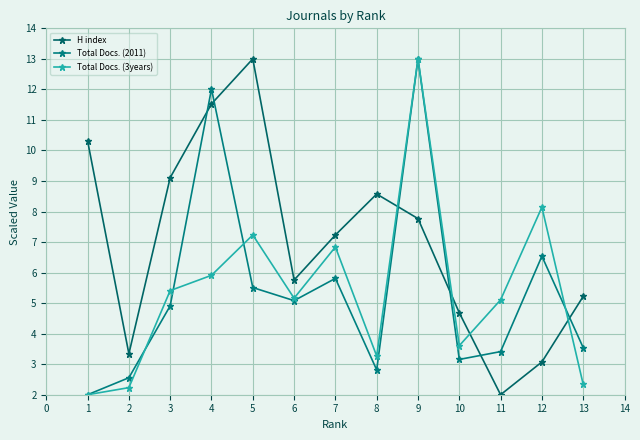

What is the value of the Total Docs. (3years) point at the 4th from the left?

5.9